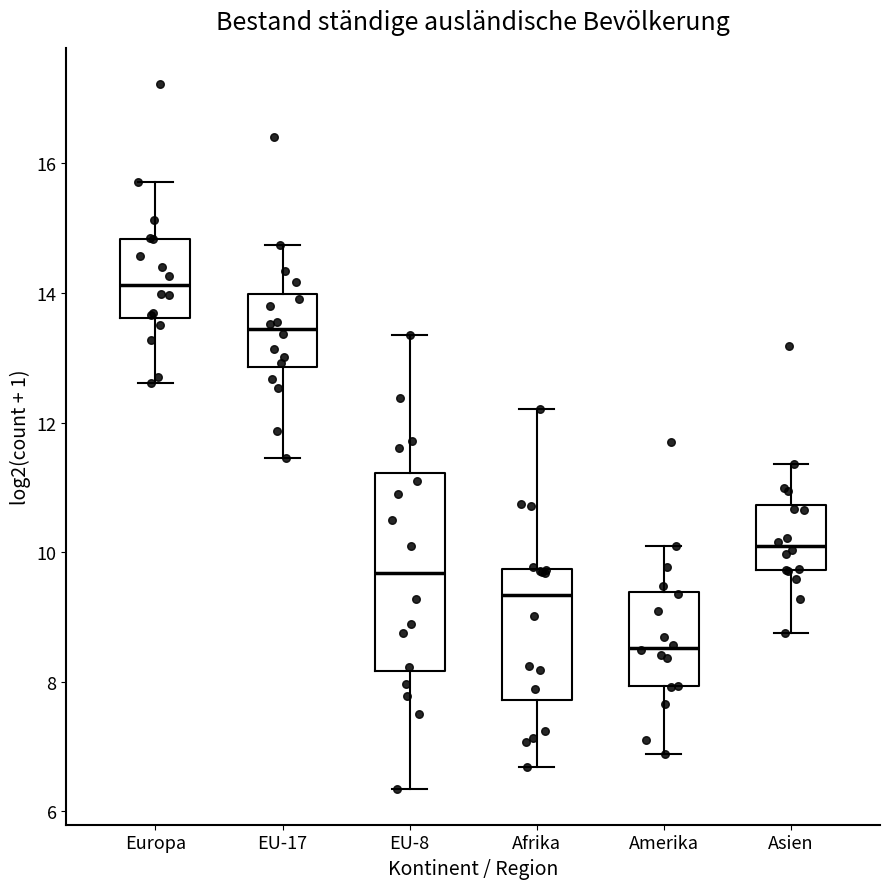

Which box is the tallest, from its lower edge to its upper edge?

EU-8